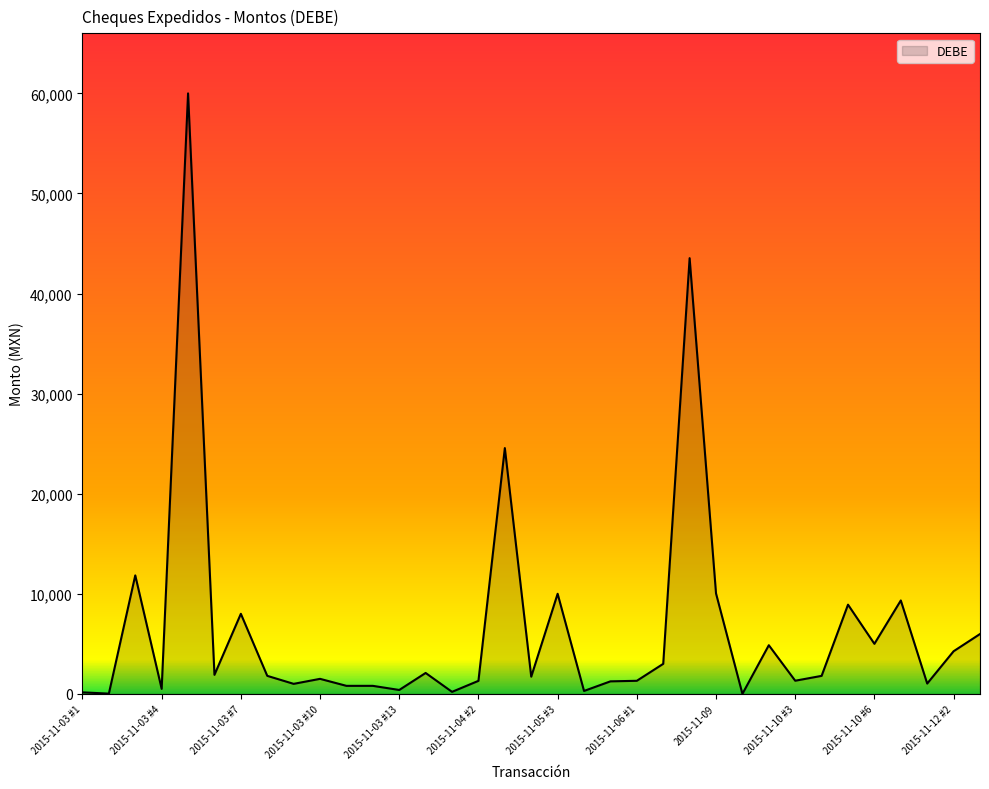

What is the greatest value displayed?

60000.0